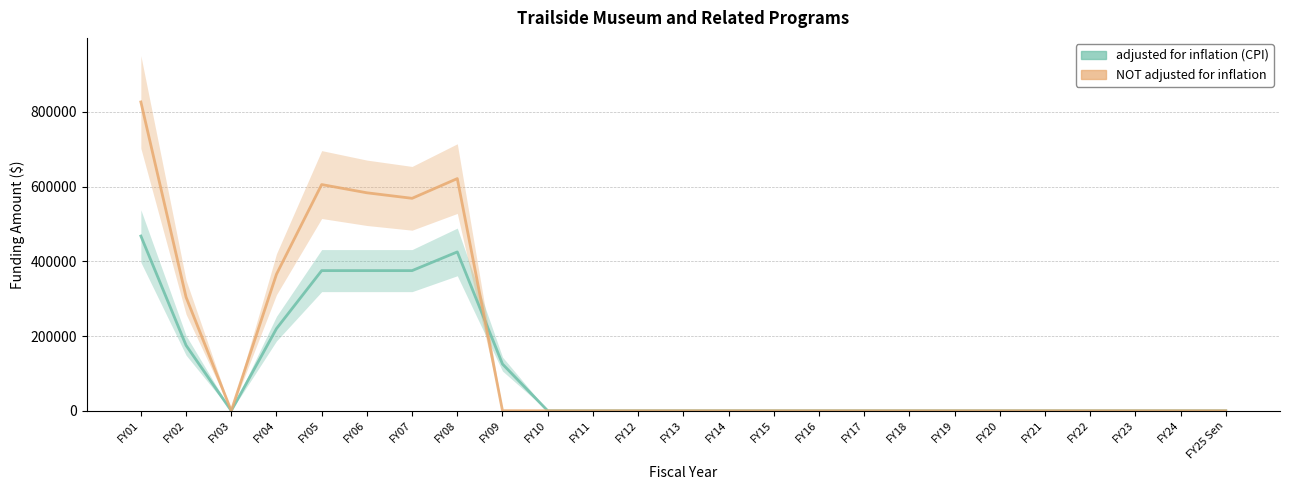

Which series has the largest total across all categories?

NOT adjusted for inflation